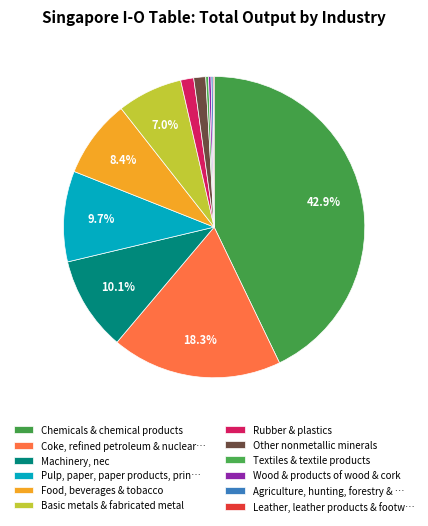

To the nearest percent, what is the difference between the largest and smallest slice percentages?

43%